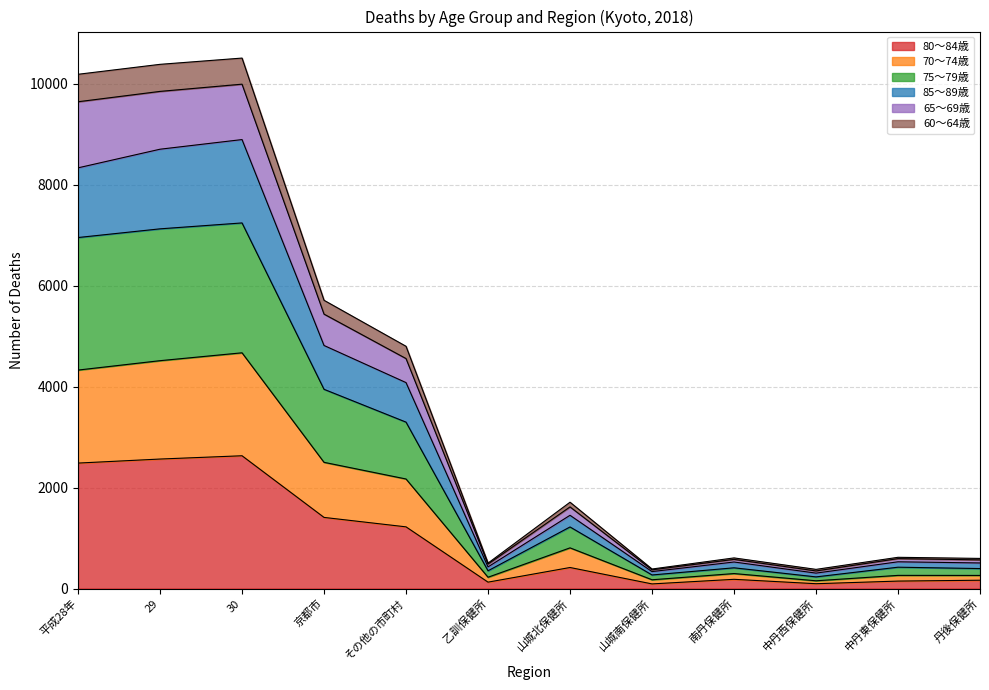

What are all the series names shown in the legend?

80〜84歳, 70〜74歳, 75〜79歳, 85〜89歳, 65〜69歳, 60〜64歳